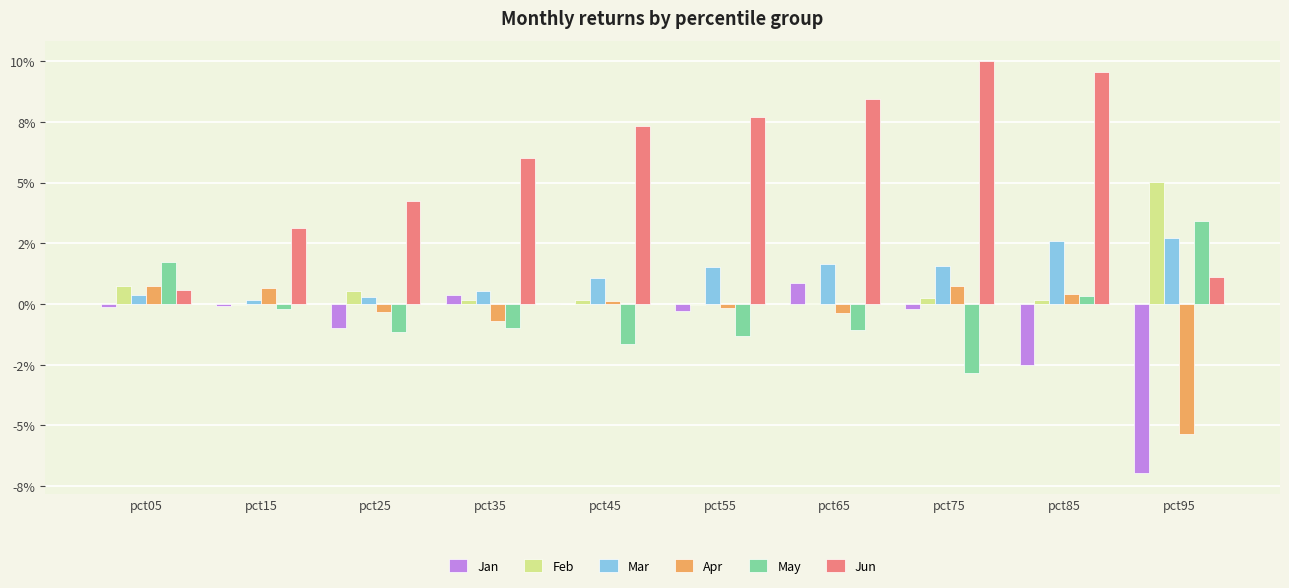

What are all the series names shown in the legend?

Jan, Feb, Mar, Apr, May, Jun